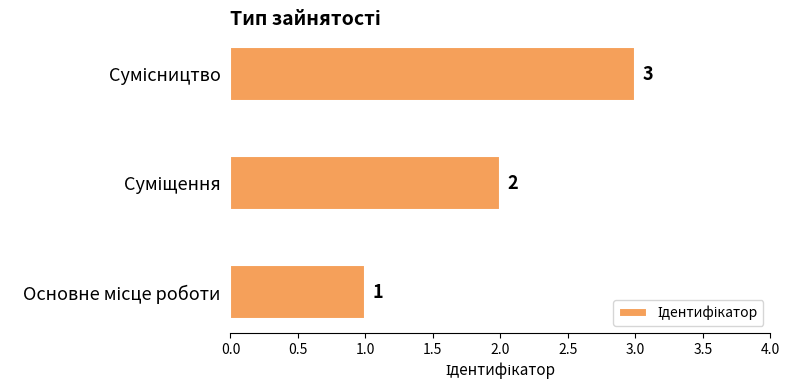

Count the values in the range 1 to 3.

3